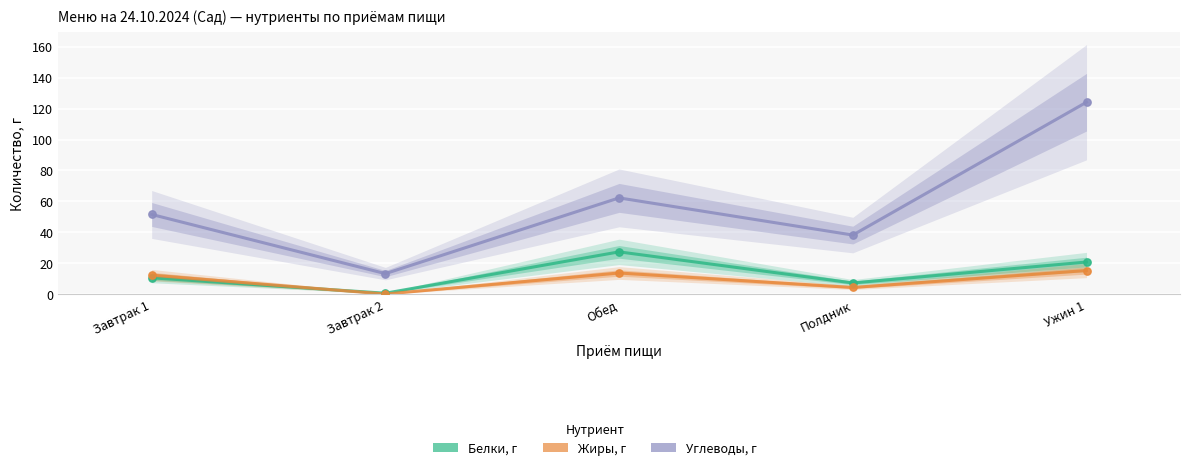

What is the total value across all series at Полдник?

49.9